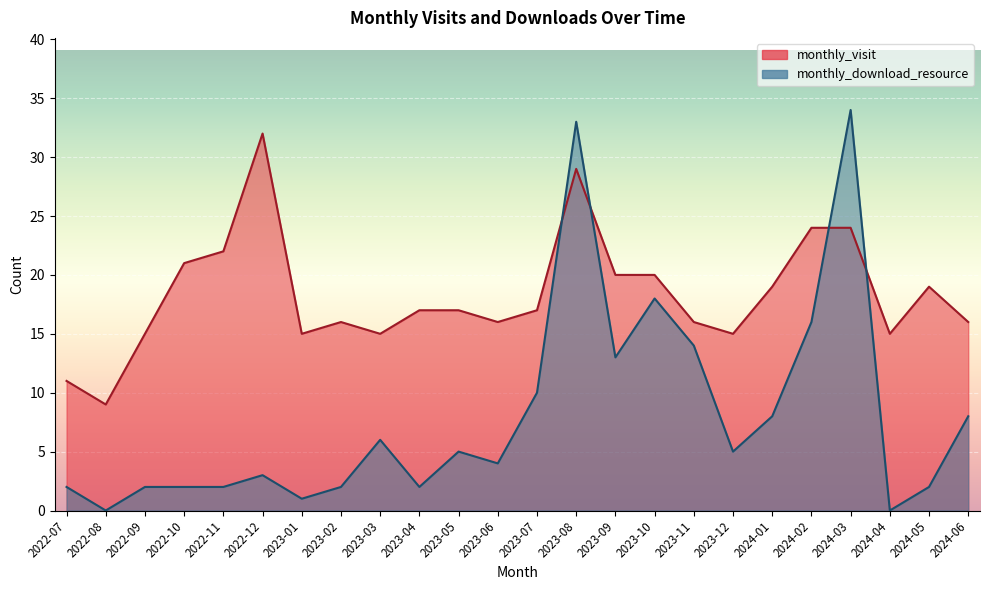

Rank the series by their maximum value, from lowest to highest.

monthly_visit, monthly_download_resource